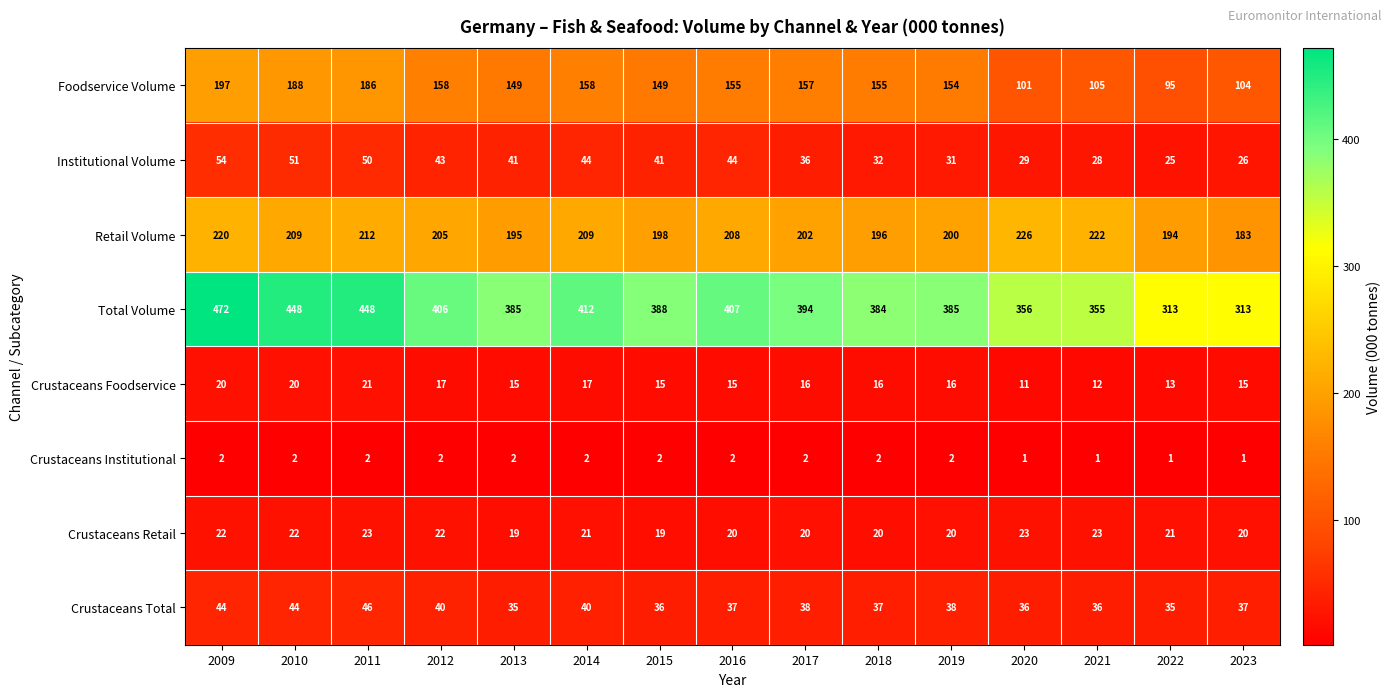

What is the sum of all Total Volume values?

5866